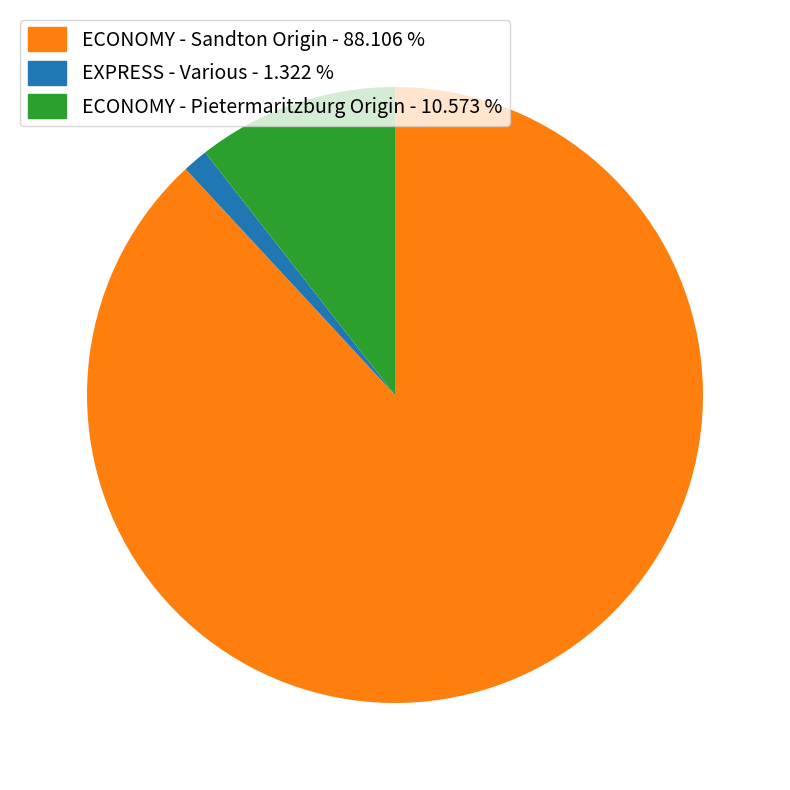

Does any single category account for the majority?

Yes